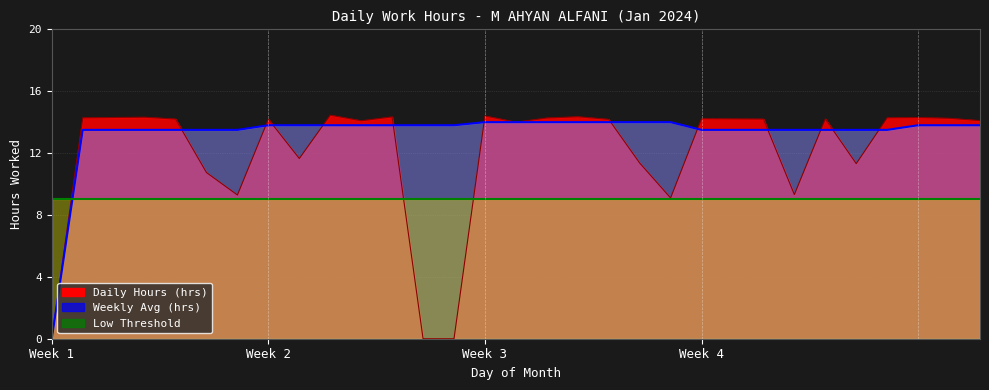

What is the value of the Weekly Avg point at the 21st from the left?

14.0